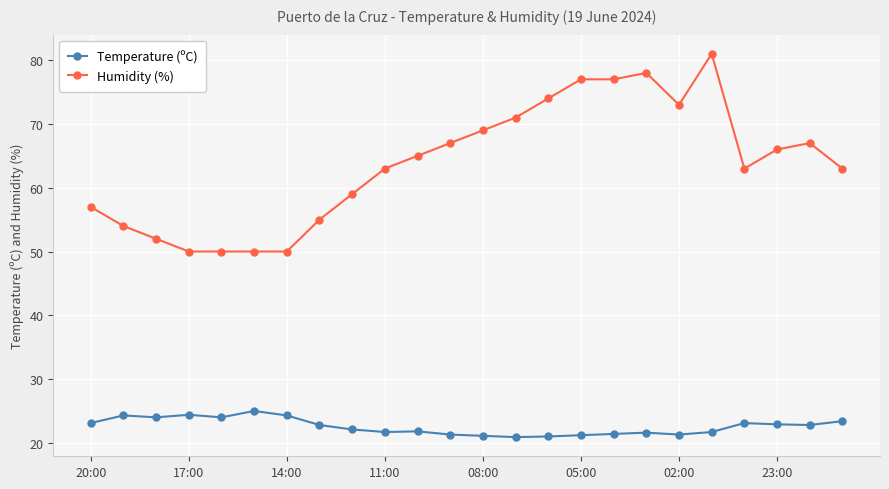

What is the minimum value shown in the chart?

20.9